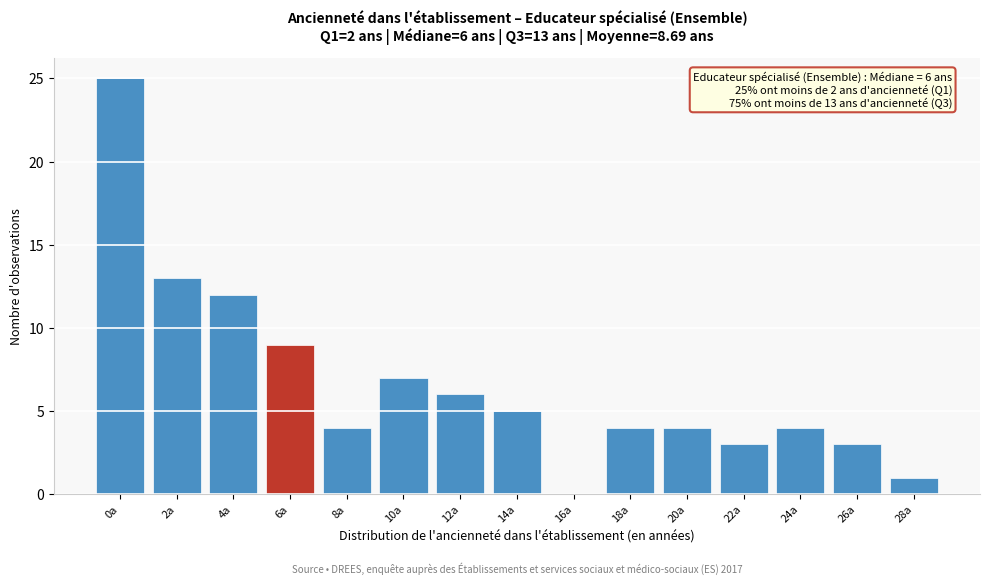

What is the sum of the values at 22a and 18a?

7